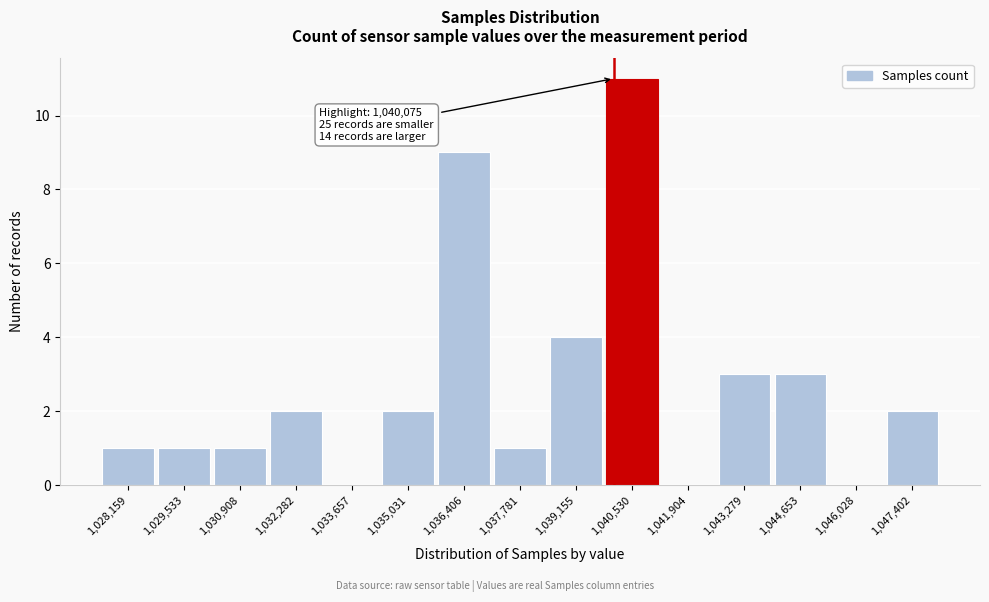

Which range on the x-axis has the tallest bar?

1039800 to 1041200